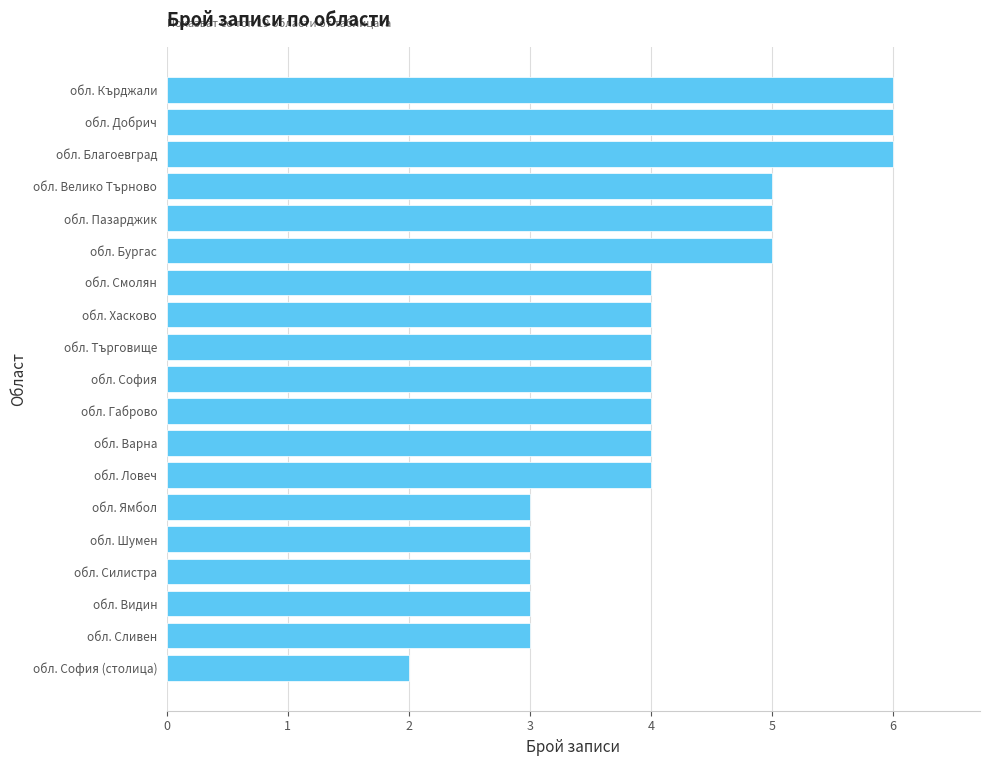

Which category has the lowest value across all series?

обл. София (столица)